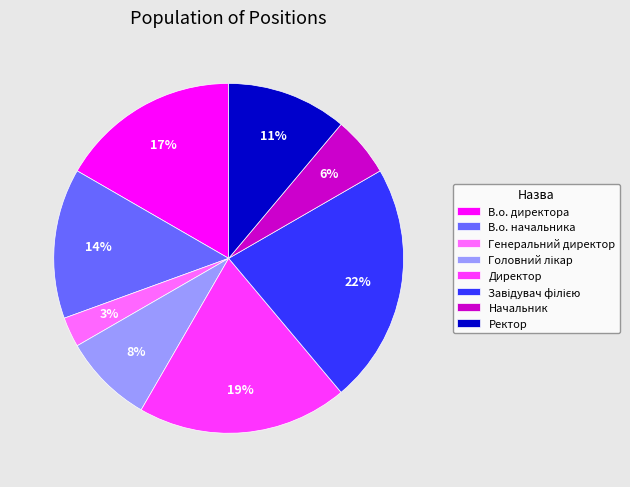

How many segments does this pie chart have?

8